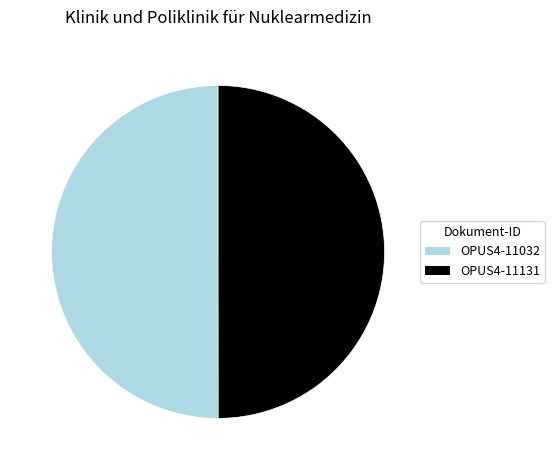

Is the sum of OPUS4-11131 and OPUS4-11032 greater than half?

Yes